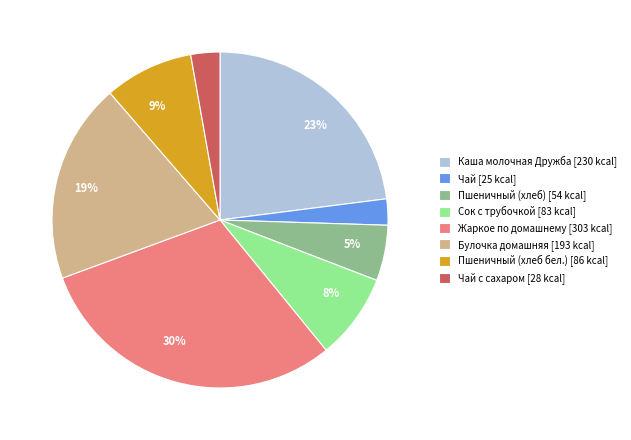

To the nearest percent, what is the average slice percentage?

12%